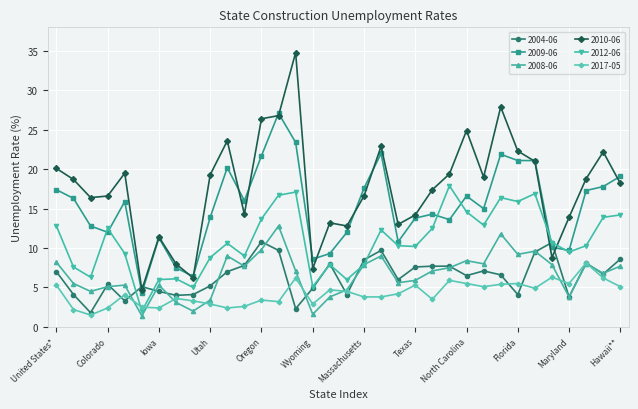

Which series has the widest spread of values?

2010-06